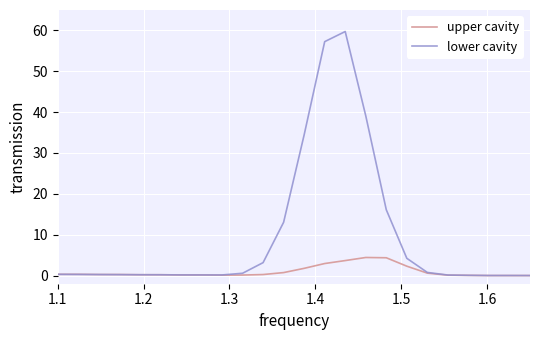

Which series has the largest range (max minus min)?

lower cavity